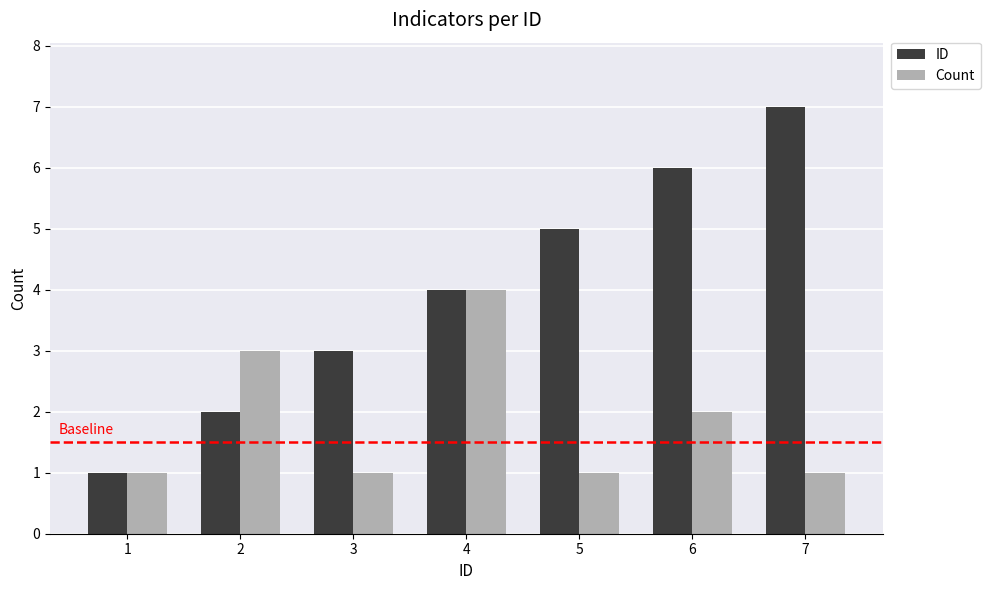

Reading left to right, what are all the values shown in this chart?

ID: 1	2	3	4	5	6	7
Count: 1	3	1	4	1	2	1